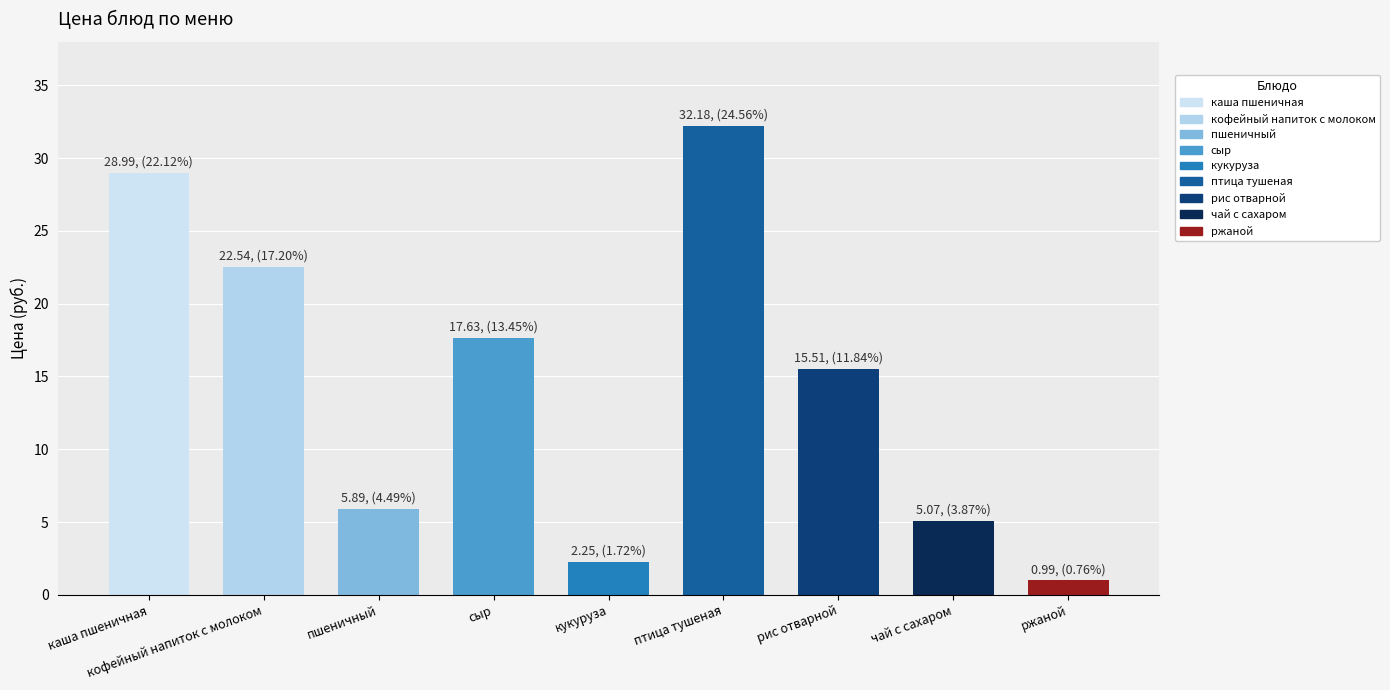

What is the smallest value displayed?

1.0